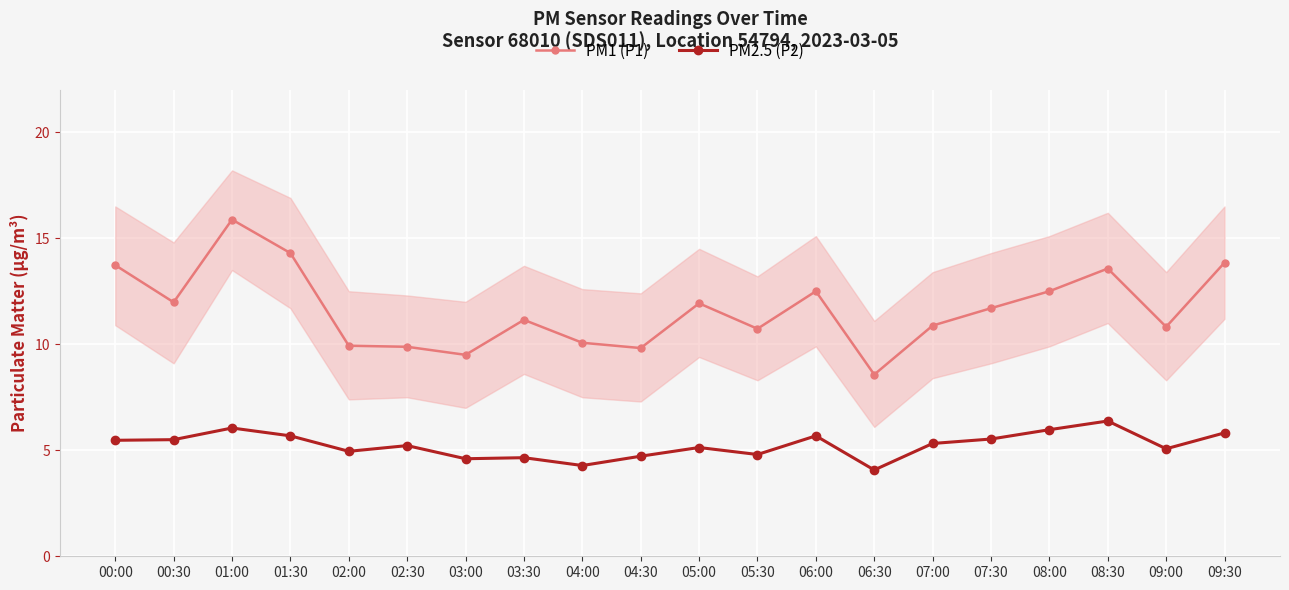

What is the label of the 2nd point from the right?

09:00